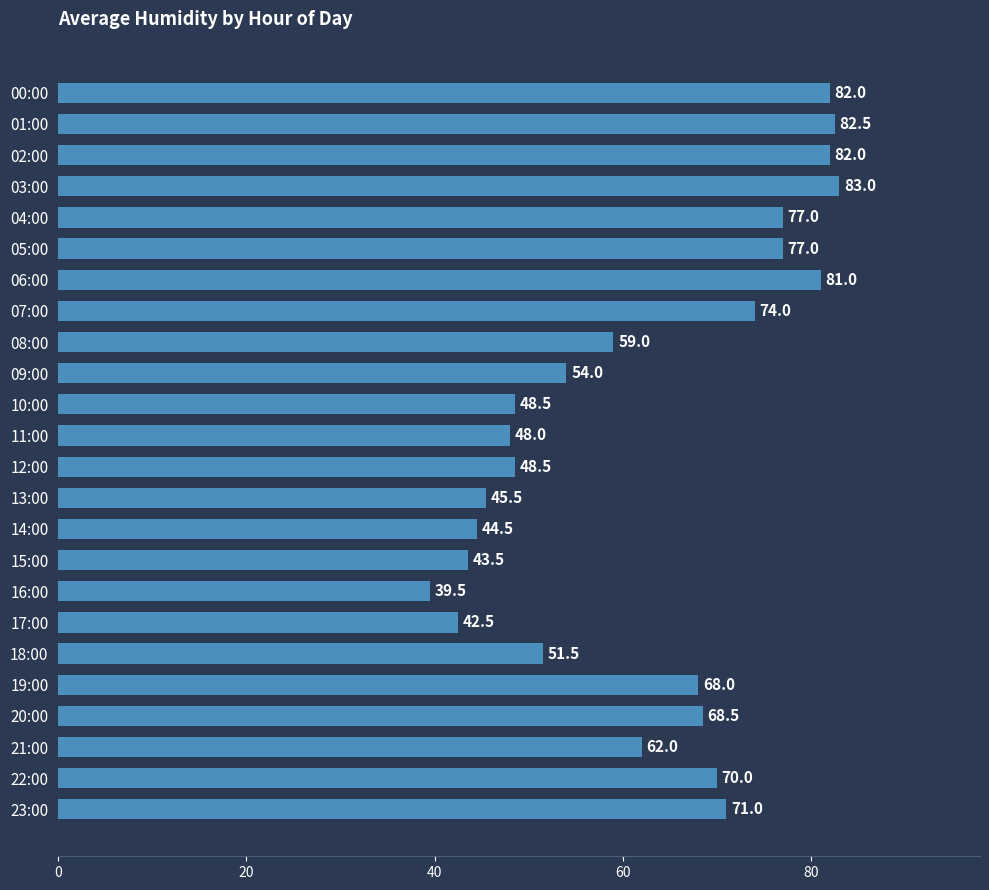

Are the bars horizontal?

Yes